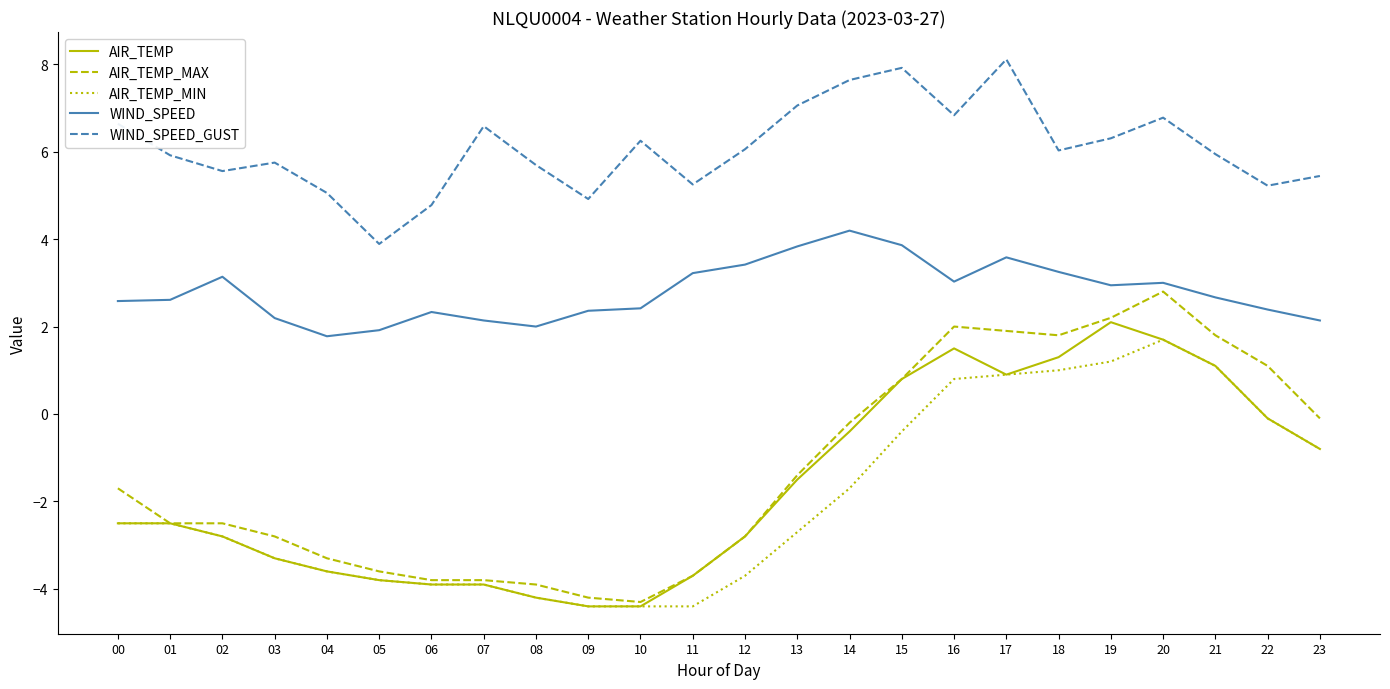

The AIR_TEMP_MIN series shows -0.1 at 22. True or false?

True